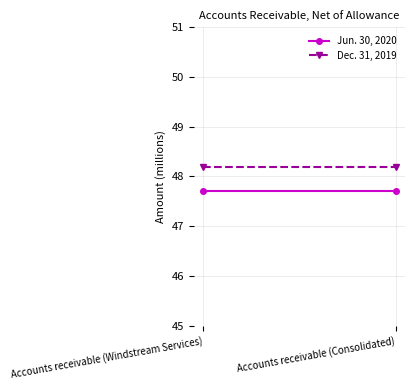

Reading right to left, extract all data points from this chart.

Jun. 30, 2020: 47.7	47.7
Dec. 31, 2019: 48.2	48.2